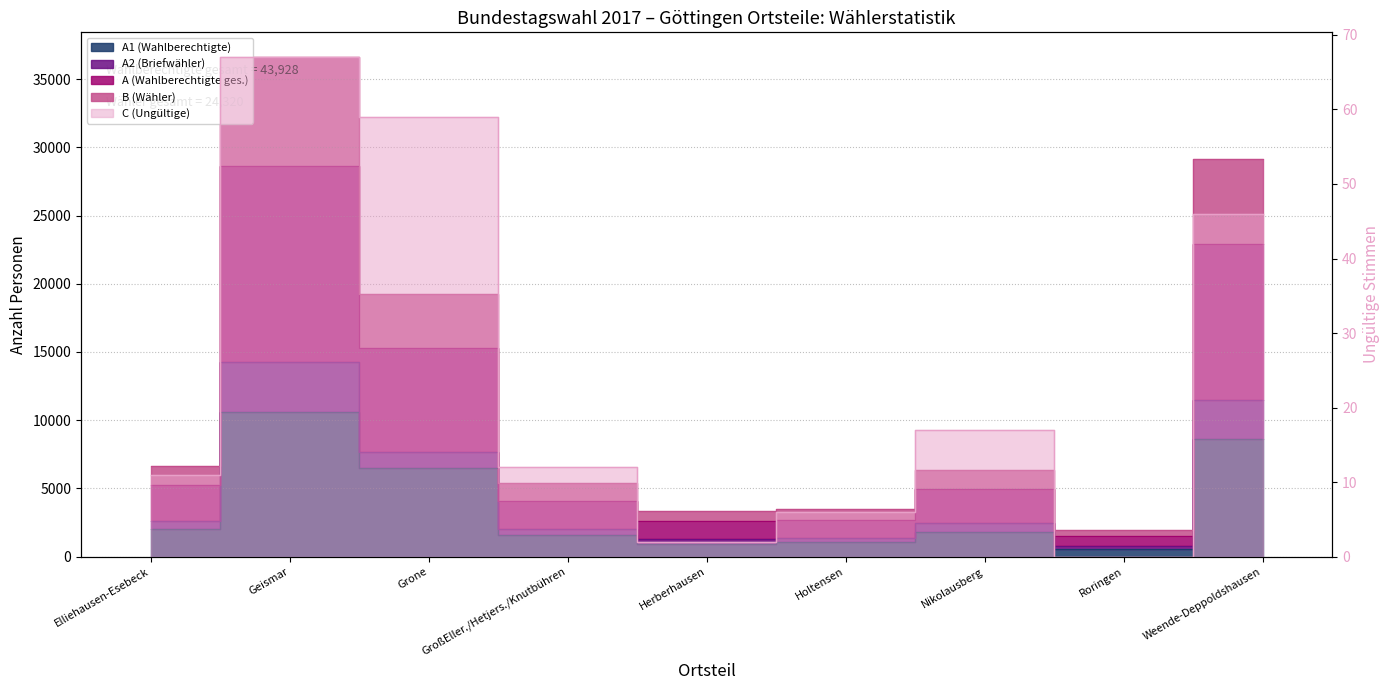

What is the difference between the maximum and minimum values in the A (Wahlberechtigte ges.) series?

13552